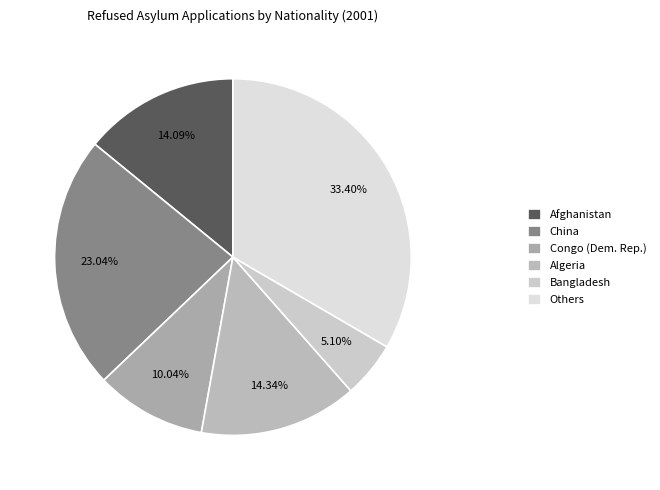

Which category has the smallest portion of the pie?

Bangladesh